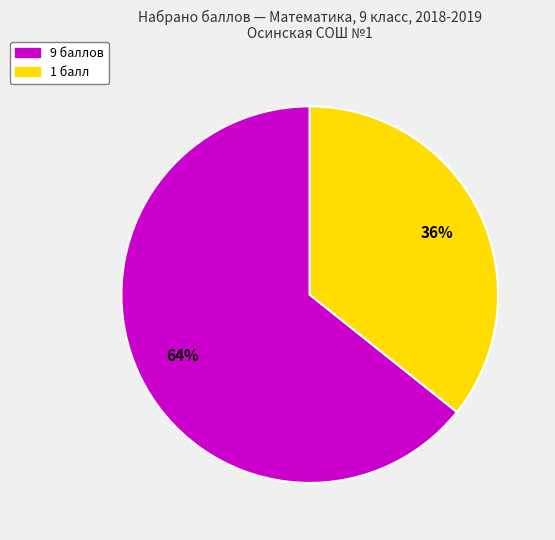

To the nearest percent, what is the average slice percentage?

50%